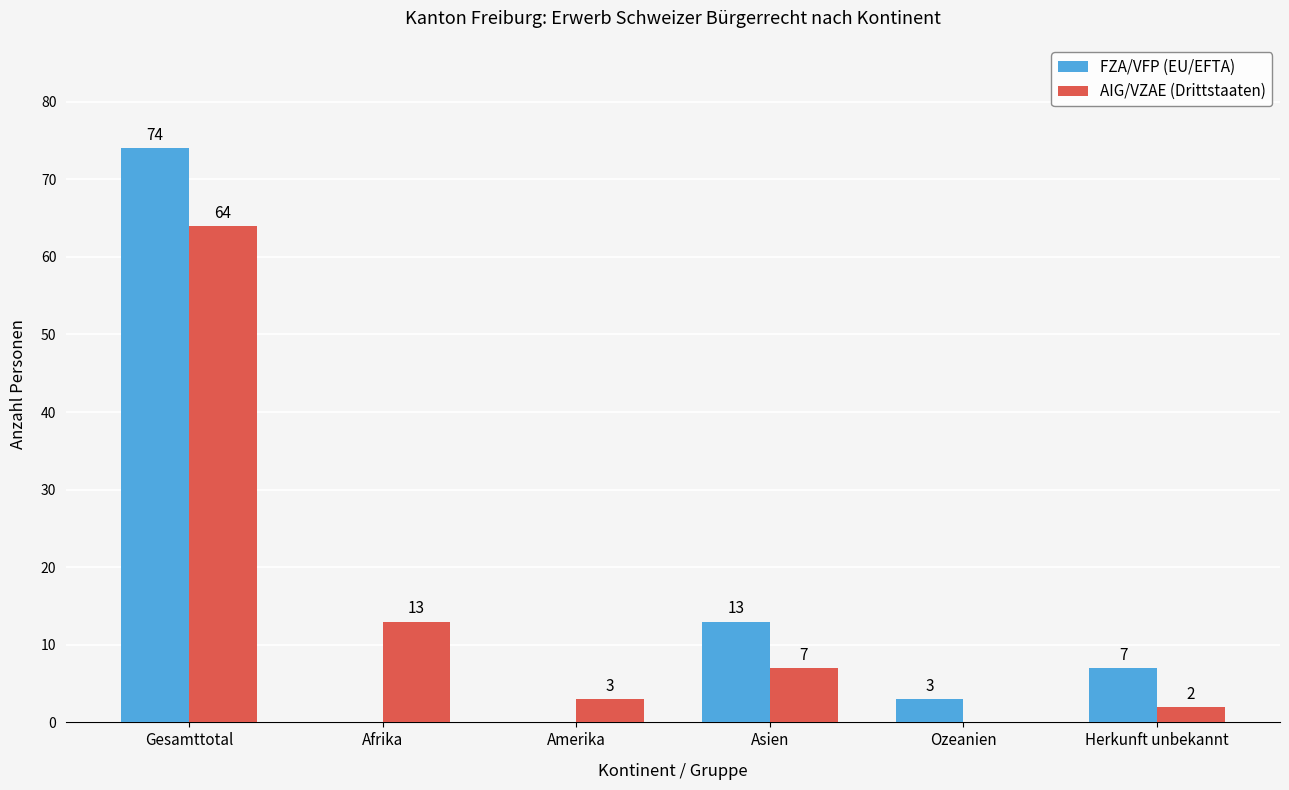

At which label does AIG/VZAE (Drittstaaten) first exceed 7?

Gesamttotal